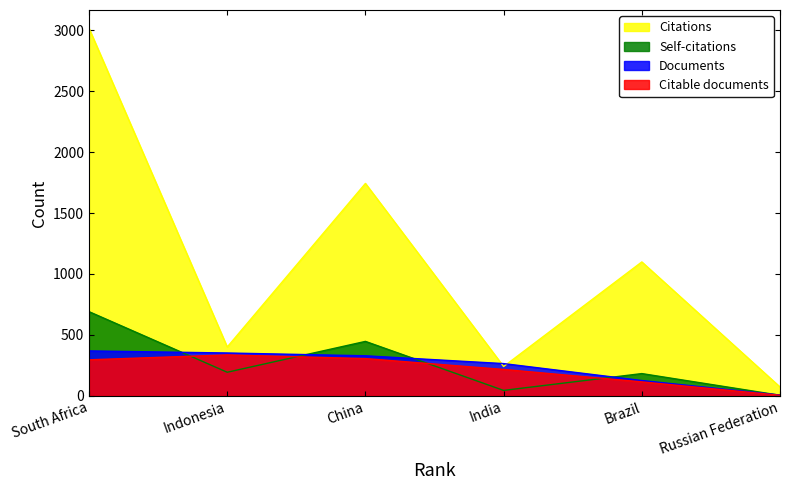

List the labels in order of Citations value, largest first.

South Africa, China, Brazil, Indonesia, India, Russian Federation